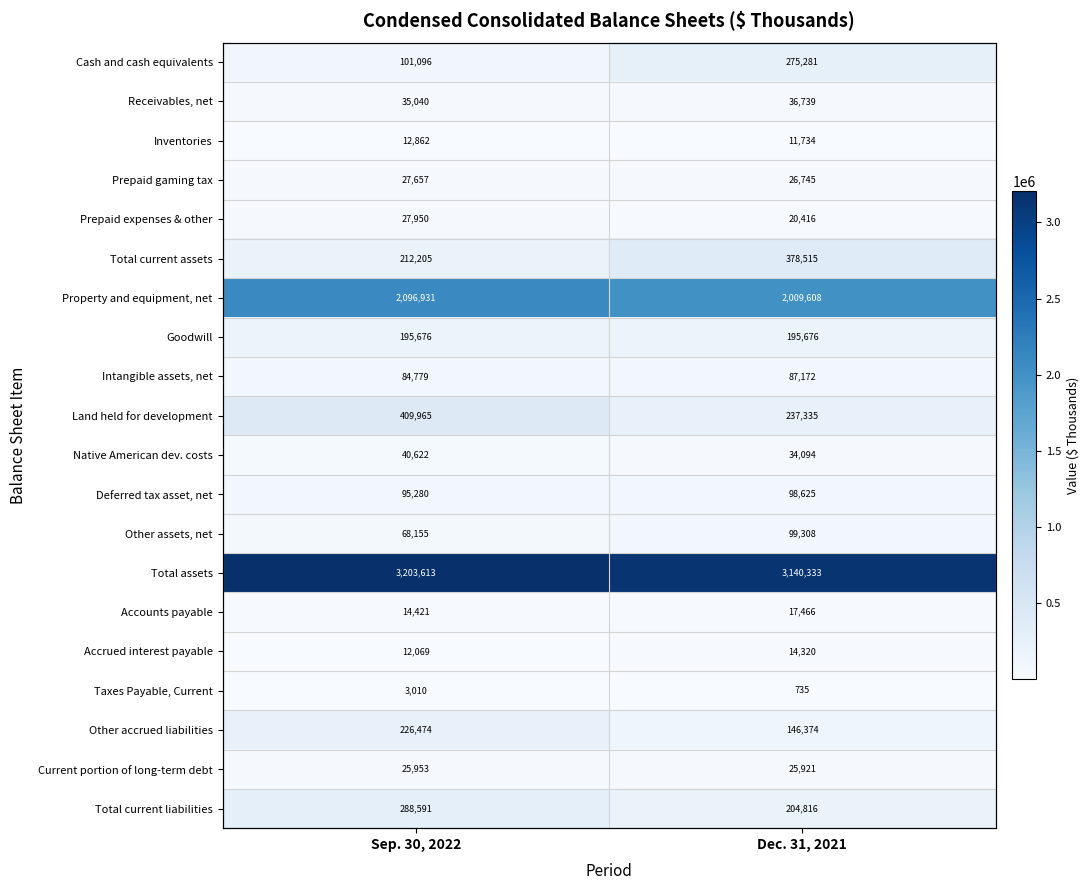

What is the sum of the Taxes Payable, Current values at Dec. 31, 2021 and Sep. 30, 2022?

3745